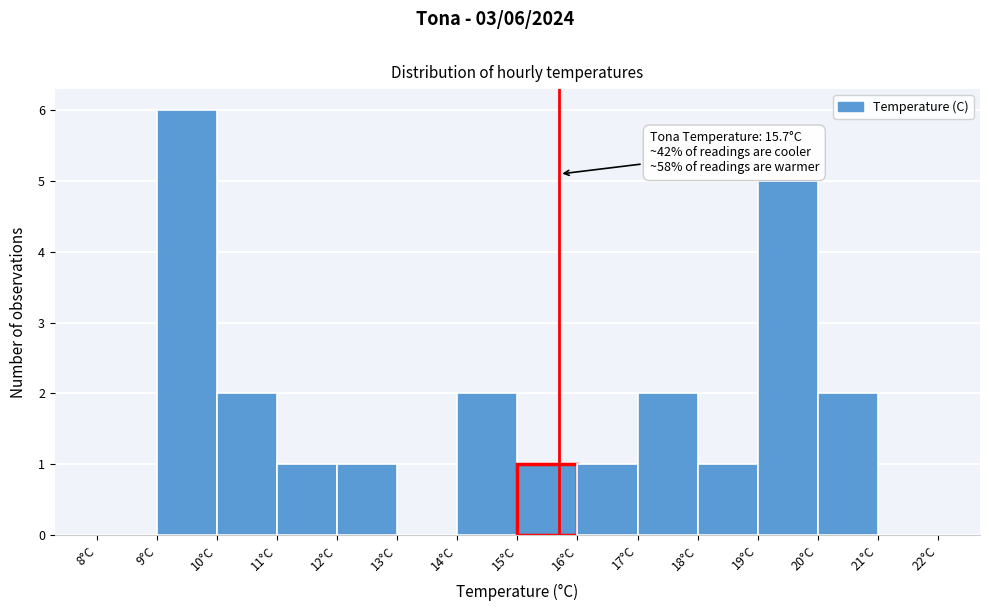

Which range on the x-axis has the tallest bar?

9 to 10